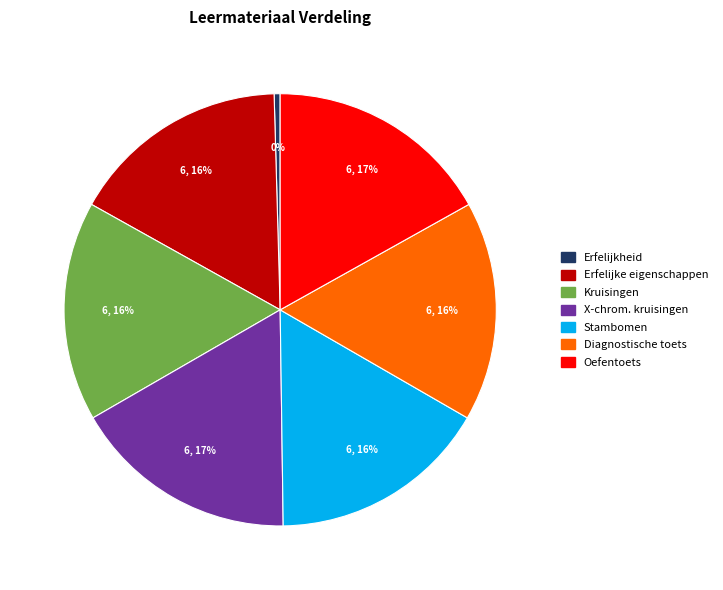

To the nearest percent, what percentage of the pie is Erfelijke eigenschappen?

16%